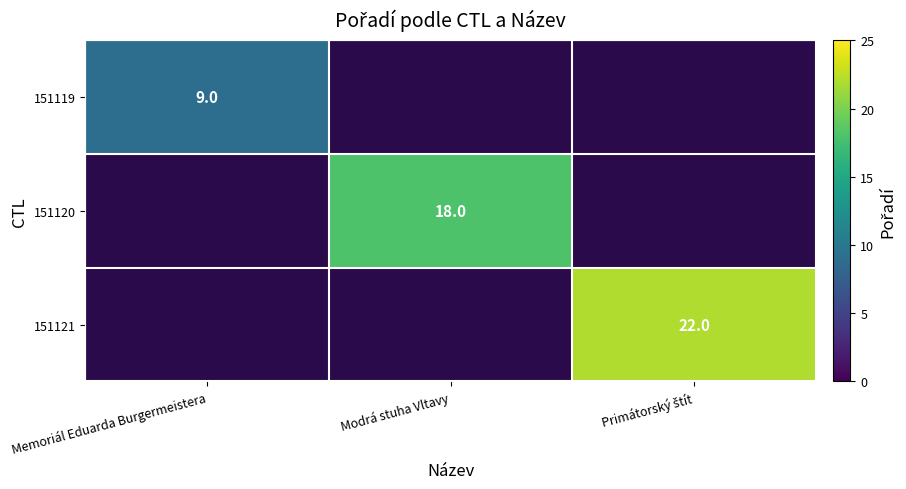

How many values in 151120 are above zero?

1